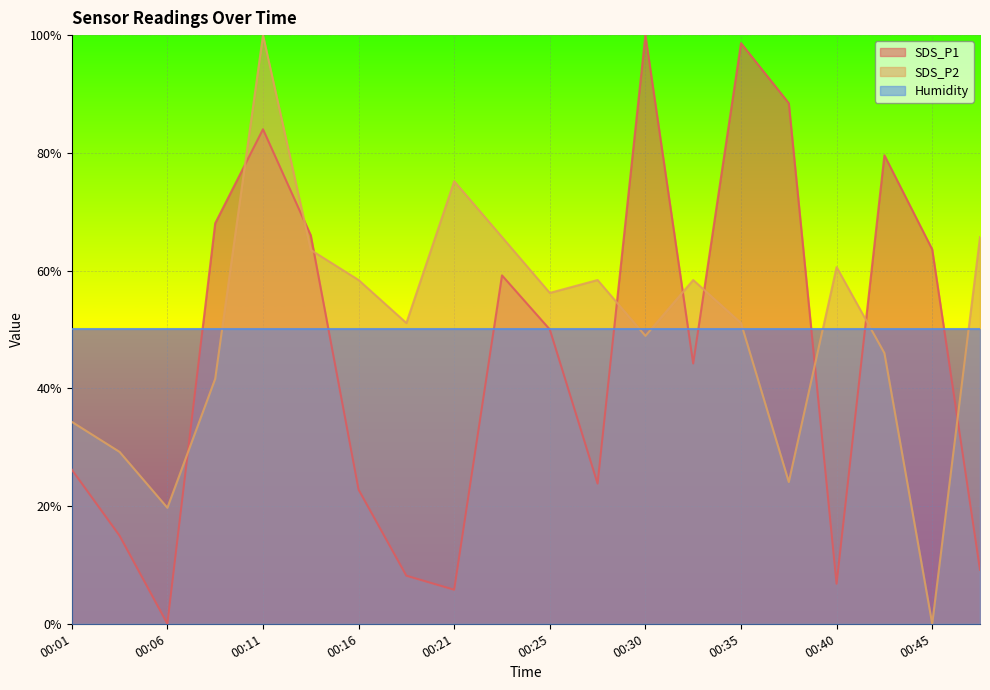

List the labels in order of SDS_P1 value, smallest first.

00:06, 00:21, 00:40, 00:18, 00:47, 00:04, 00:16, 00:28, 00:01, 00:33, 00:25, 00:23, 00:45, 00:13, 00:09, 00:42, 00:11, 00:38, 00:35, 00:30